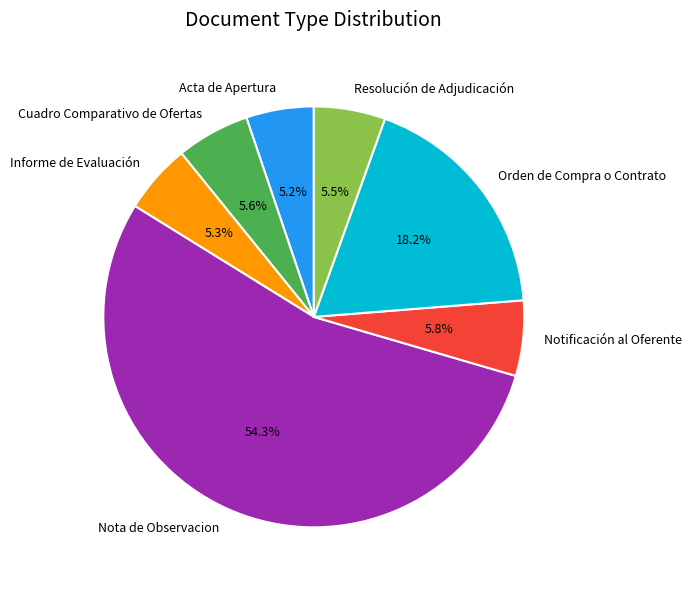

To the nearest percent, what is the combined percentage of Cuadro Comparativo de Ofertas and Nota de Observacion?

60%